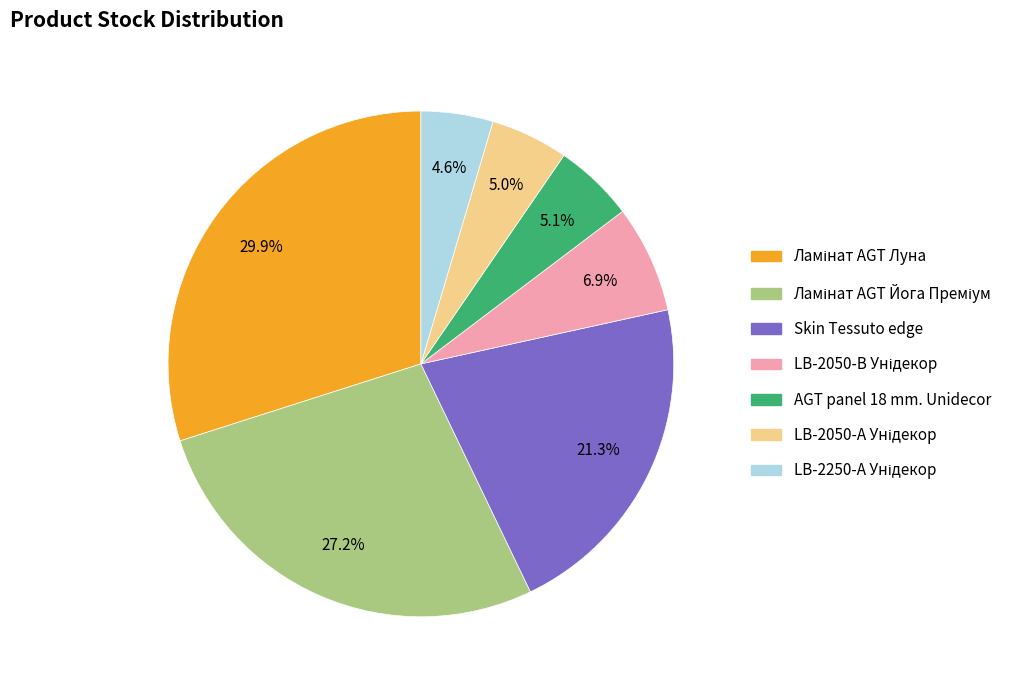

Is there any slice that represents more than half of the pie?

No